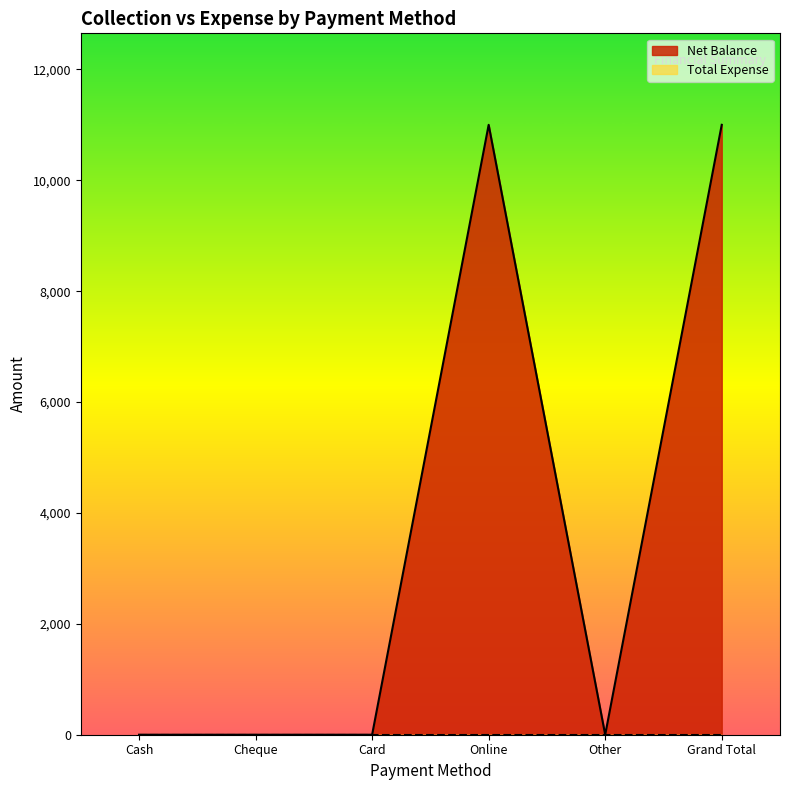

How many distinct data groups are displayed?

2